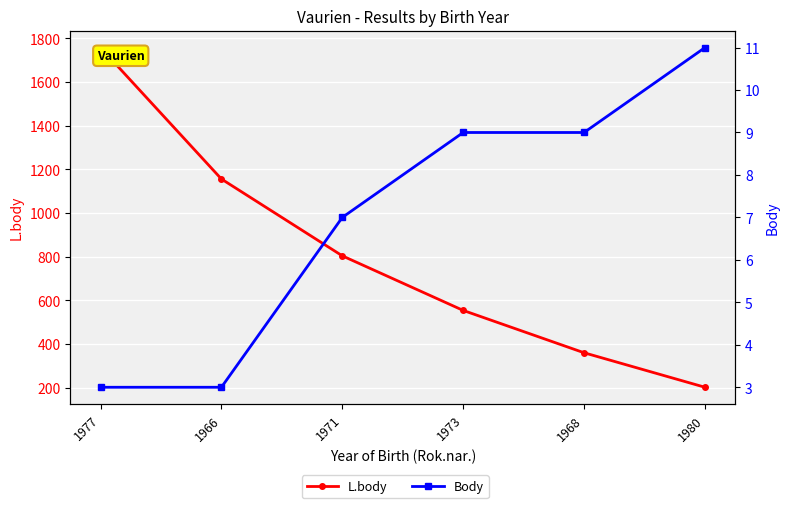

Rank the series by their average value, from highest to lowest.

L.body, Body